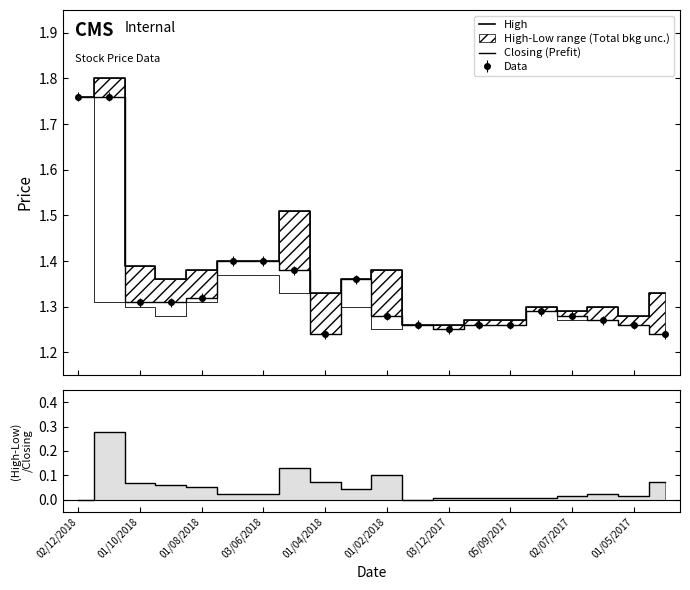

The value of Closing (Prefit) at 19 is 1.2. True or false?

True